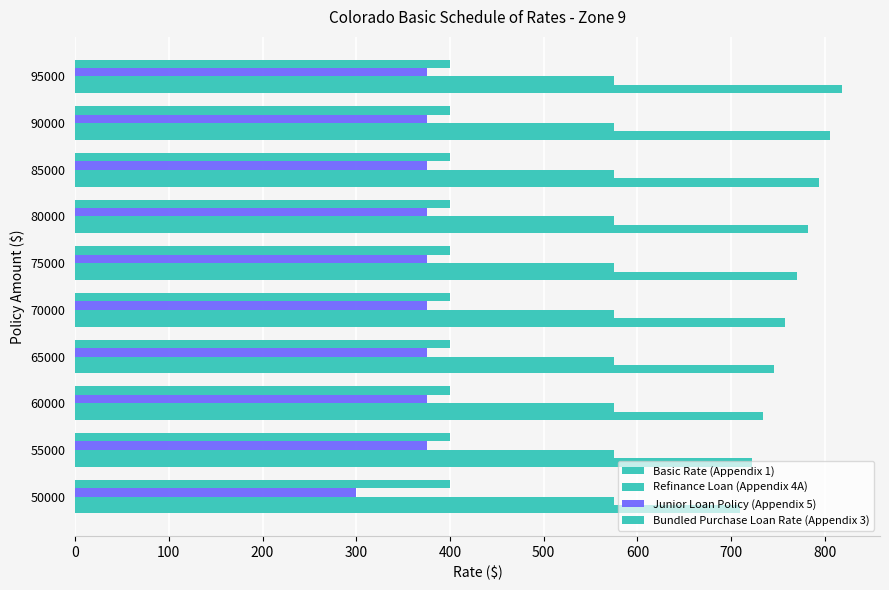

Count the number of categories in the chart.

10